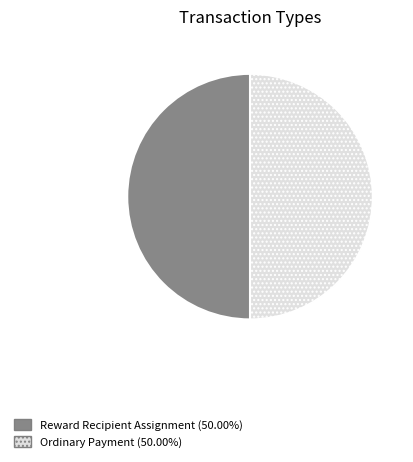

Do Ordinary Payment and Reward Recipient Assignment together represent more than half of the pie?

Yes